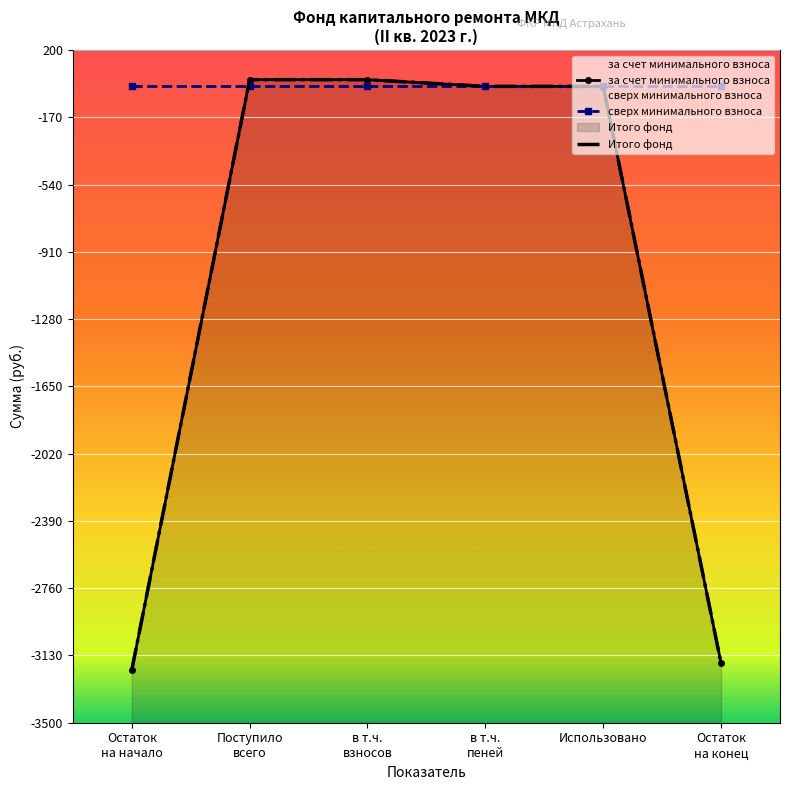

Which series changed the most between Остаток на конец and Поступило всего?

за счет минимального взноса